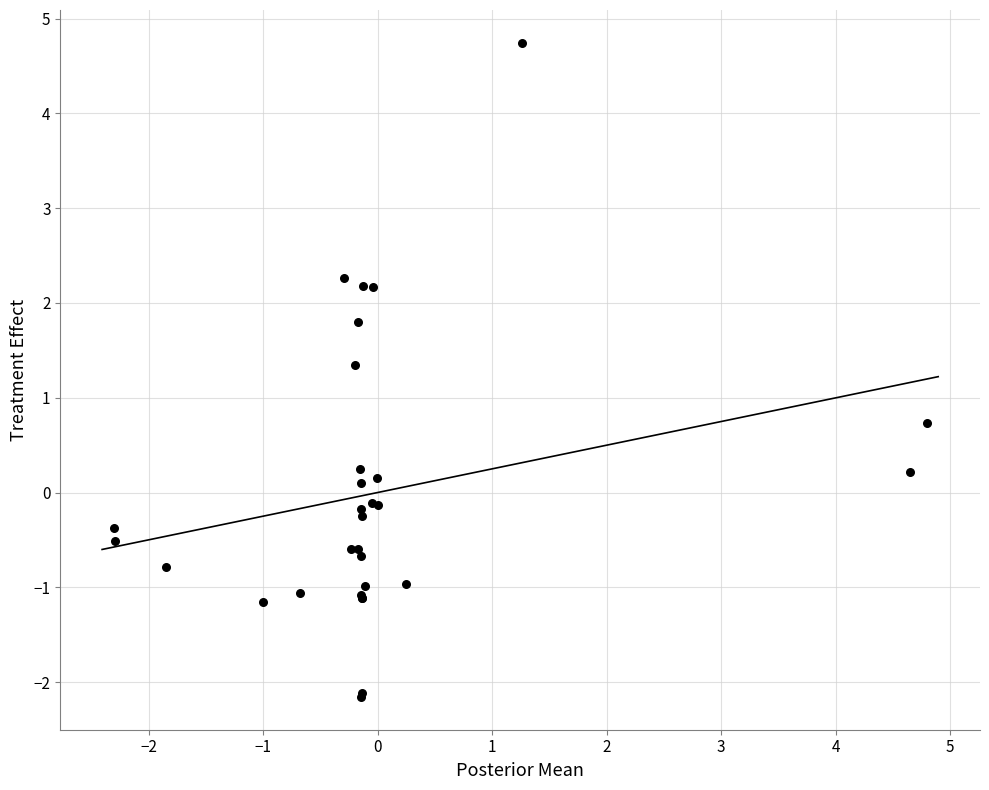

What Y value in the scatter plot is closest to 1?

0.7